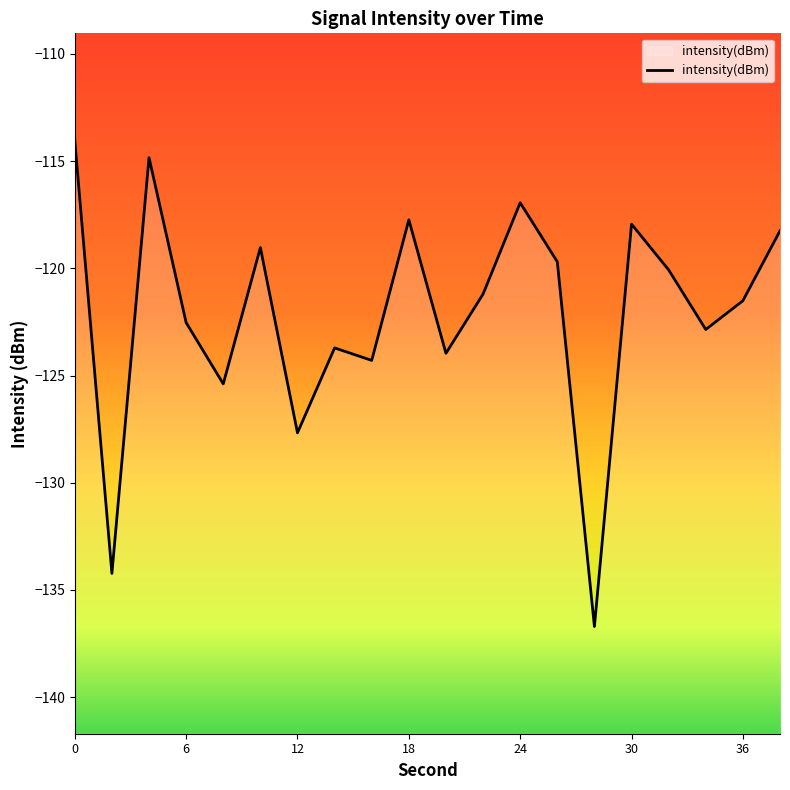

True or false: the data shows -122.5 at 6.

True